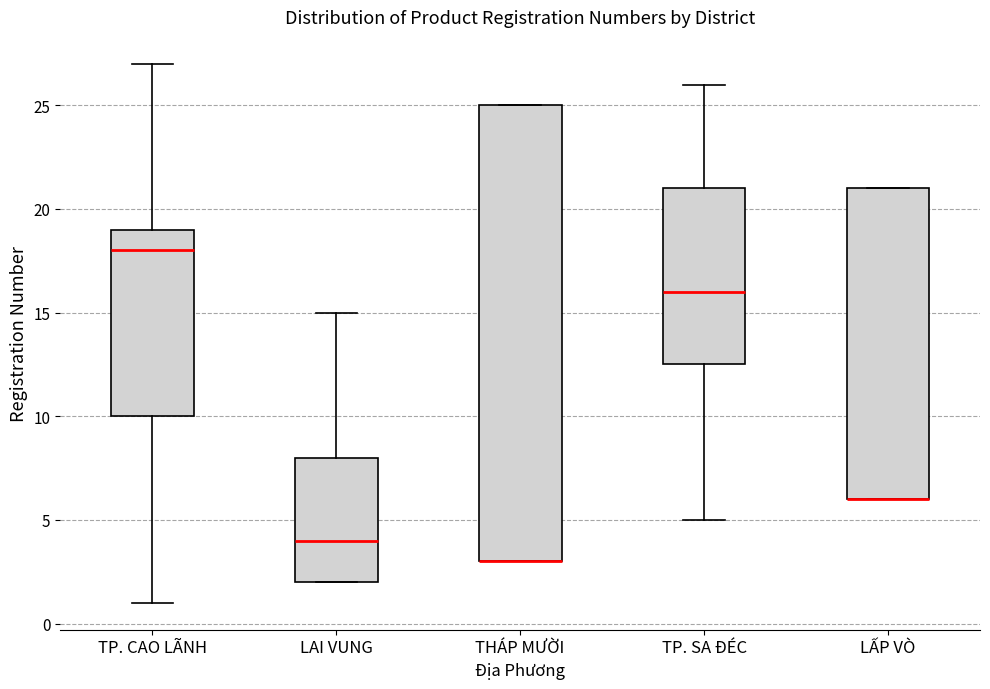

Reading left to right, transcribe this box plot: for each box, give where its median line is, the range the box spans, and where its two whiskers end, as read against the y-axis. The values are not printed on the chart, so give them approximately, as read against the axis.

TP. CAO LÃNH: median 18.0, box 10.0 to 19.0, whiskers 1.0 to 27.0
LAI VUNG: median 4.0, box 2.0 to 8.0, whiskers 2.0 to 15.0
THÁP MƯỜI: median 3.0 (drawn on the box's lower edge), box 3.0 to 25.0, whiskers 3.0 to 25.0
TP. SA ĐÉC: median 16.0, box 12.5 to 21.0, whiskers 5.0 to 26.0
LẤP VÒ: median 6.0 (drawn on the box's lower edge), box 6.0 to 21.0, whiskers 6.0 to 21.0